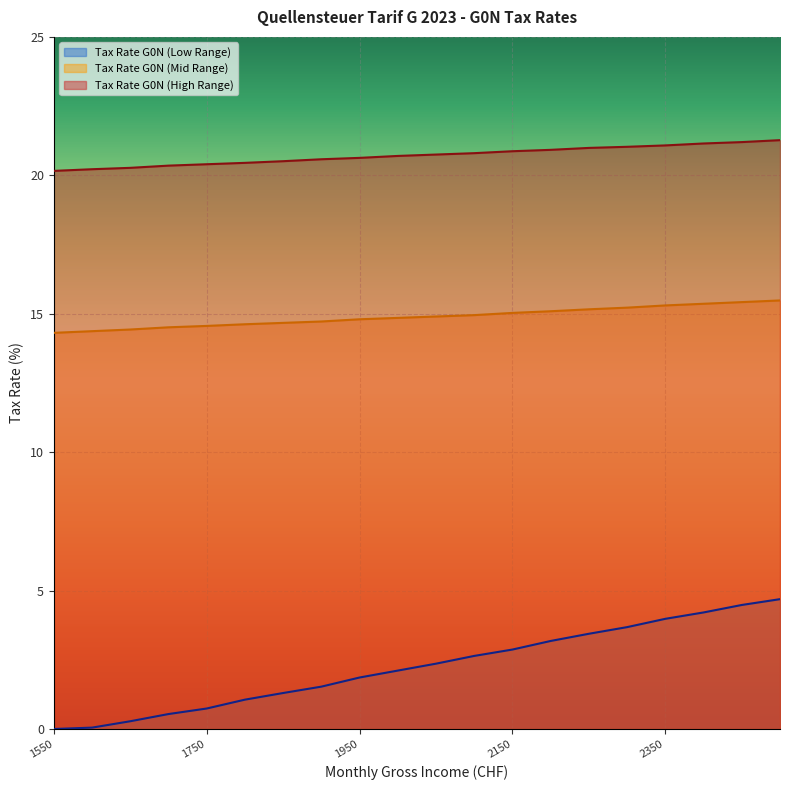

At which category does the chart reach its peak across all series?

2500